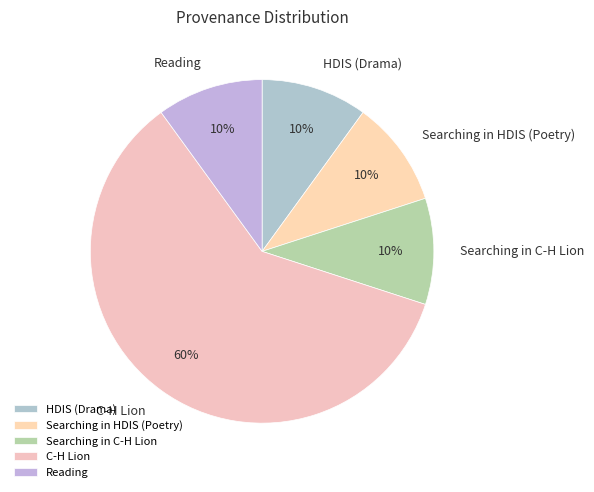

Do C-H Lion and Searching in HDIS (Poetry) together represent more than half of the pie?

Yes